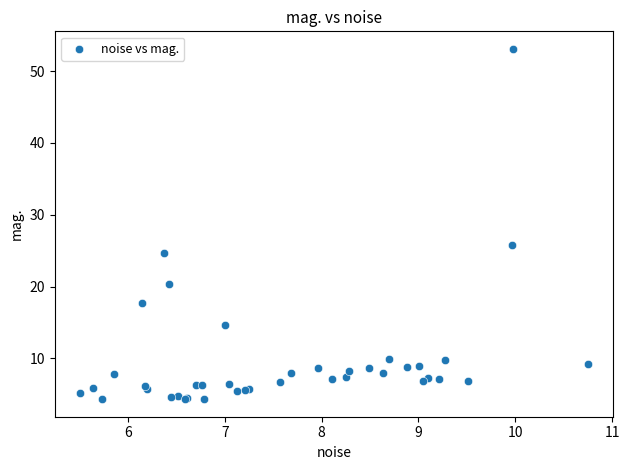

What Y value in the scatter plot is closest to 28?

25.7